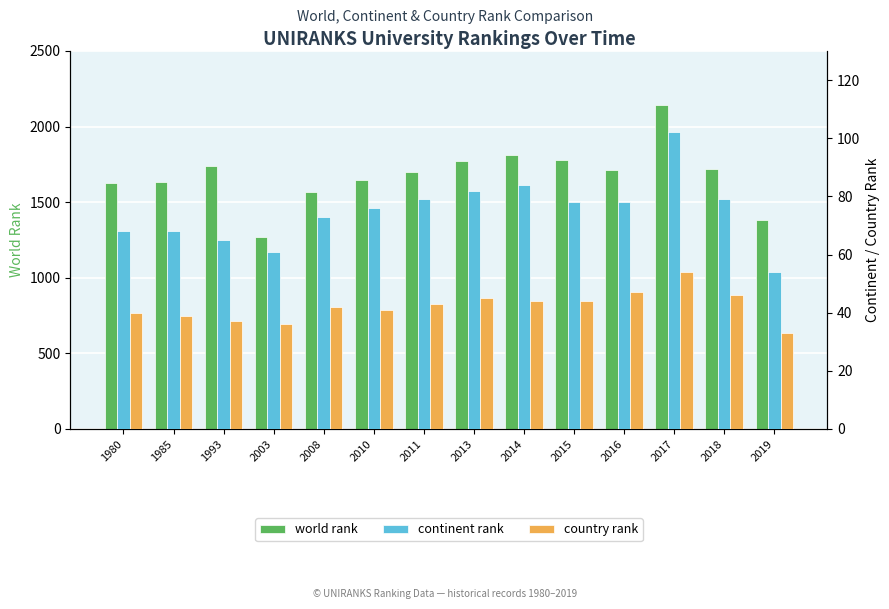

At how many categories does at least one series exceed 1206?

14